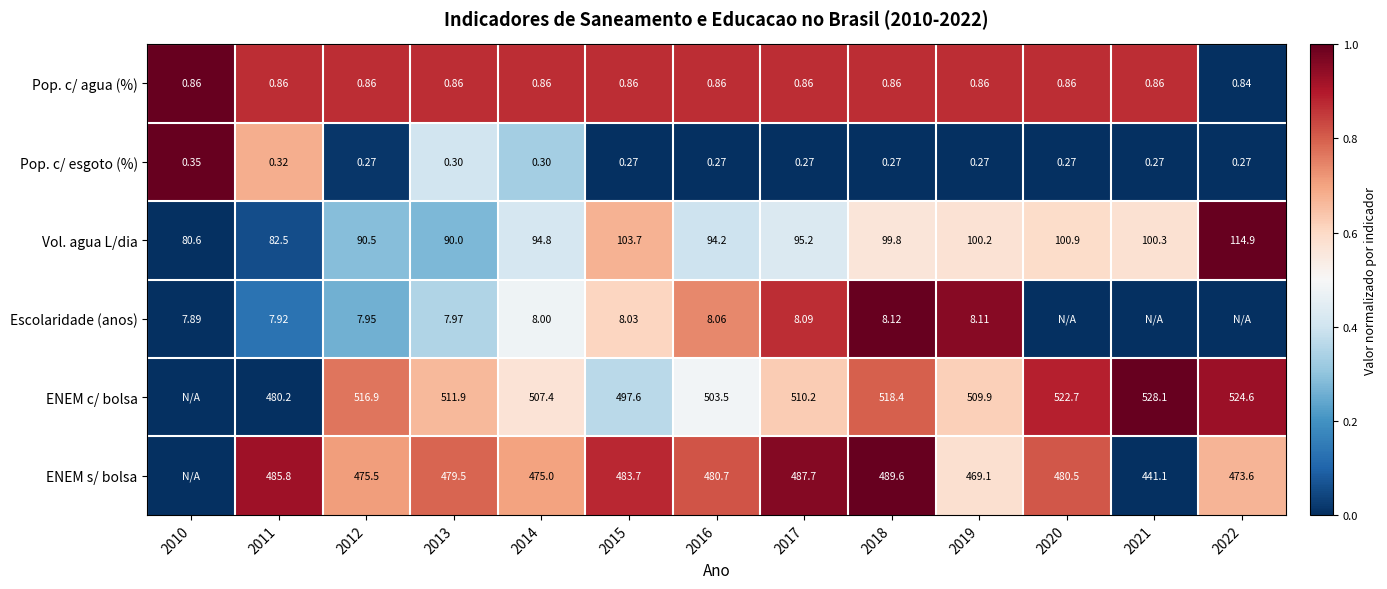

Which series changed the most between 2012 and 2016?

ENEM c/ bolsa